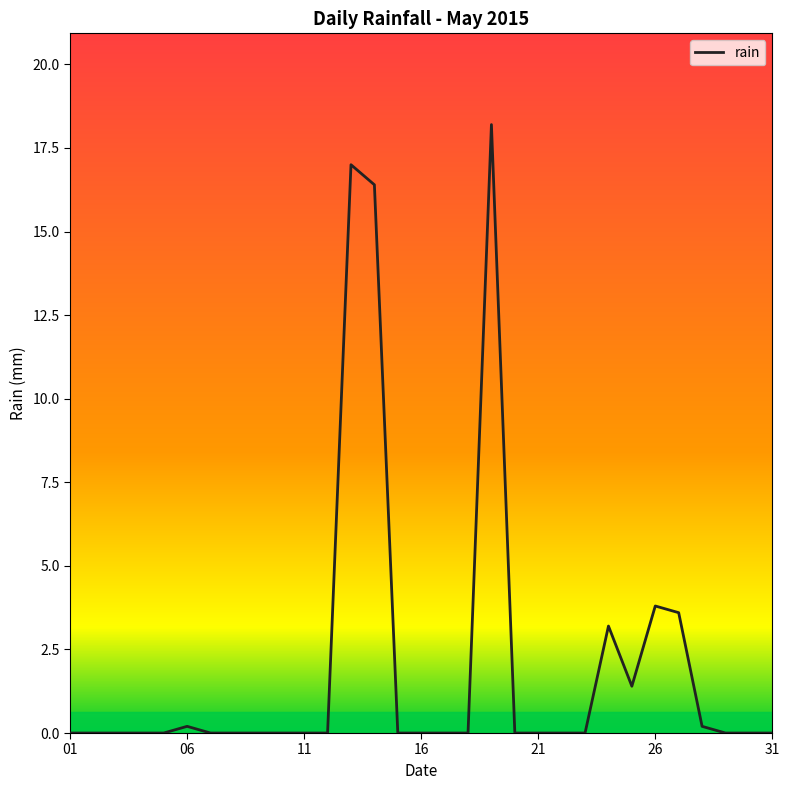

What is the difference between the maximum and minimum values?

18.2